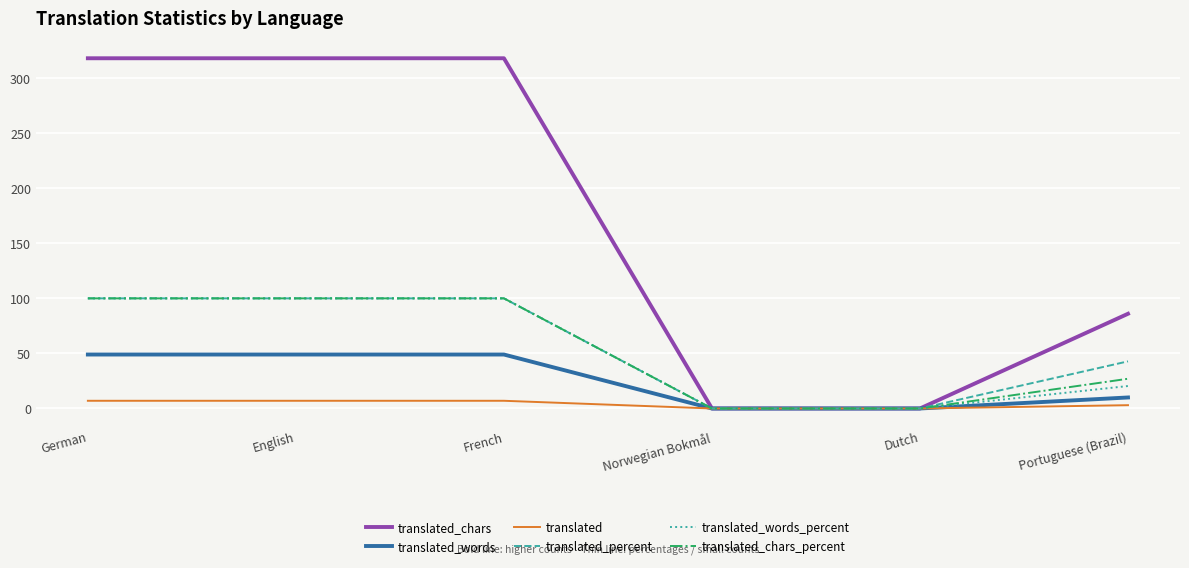

What is the difference between the translated values at Portuguese (Brazil) and Dutch?

3.0